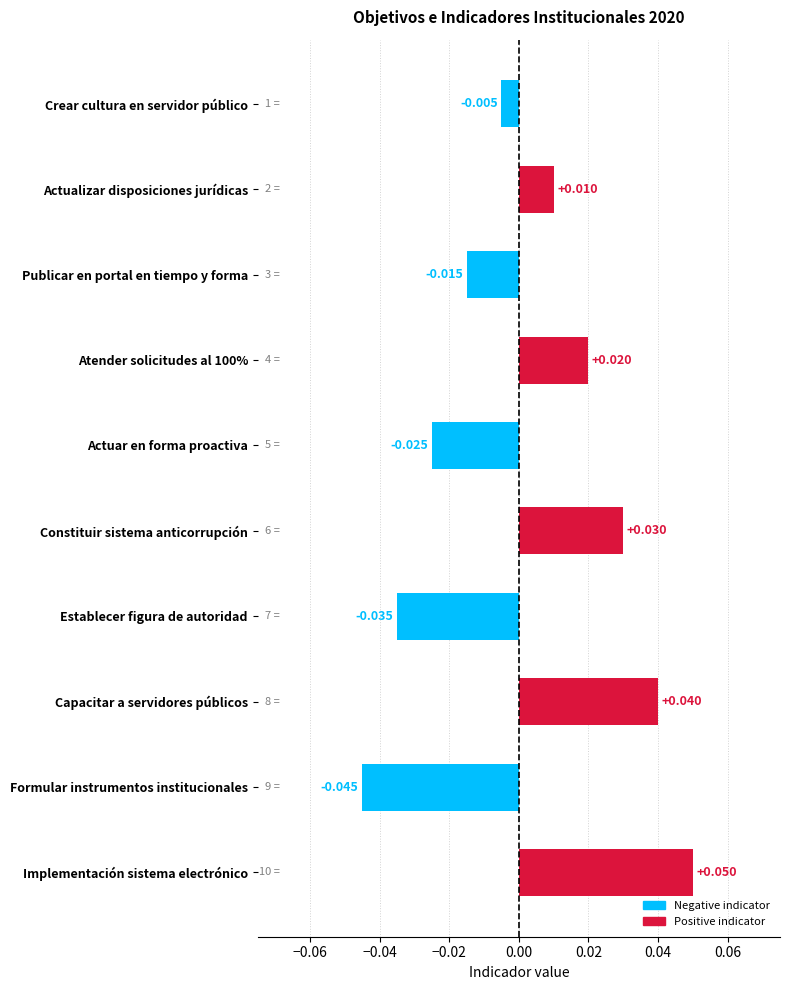

List the labels in order of value, smallest first.

Formular instrumentos institucionales, Establecer figura de autoridad, Actuar en forma proactiva, Publicar en portal en tiempo y forma, Crear cultura en servidor público, Actualizar disposiciones jurídicas, Atender solicitudes al 100%, Constituir sistema anticorrupción, Capacitar a servidores públicos, Implementación sistema electrónico